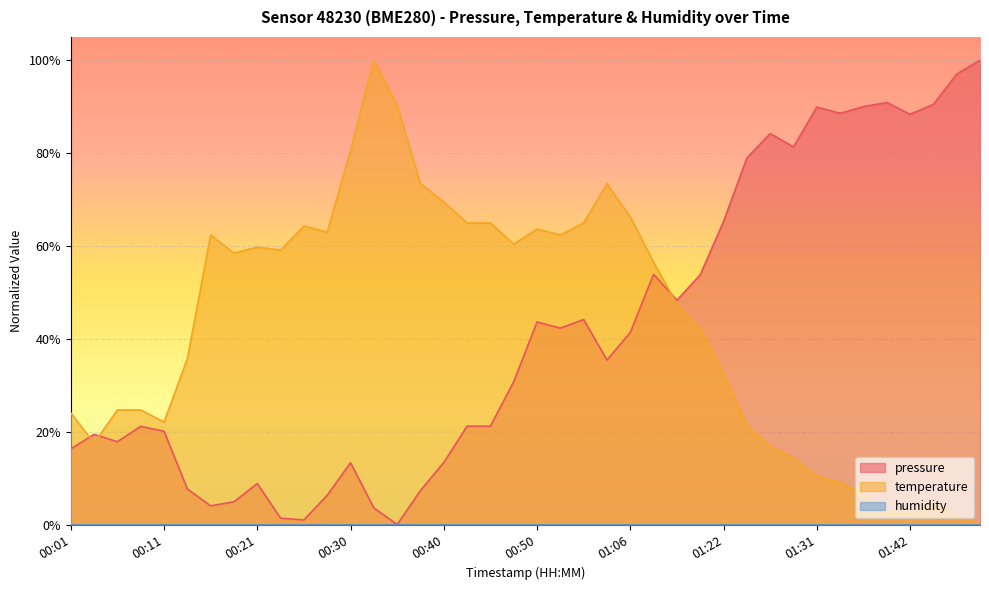

How many lines are shown in the chart?

2